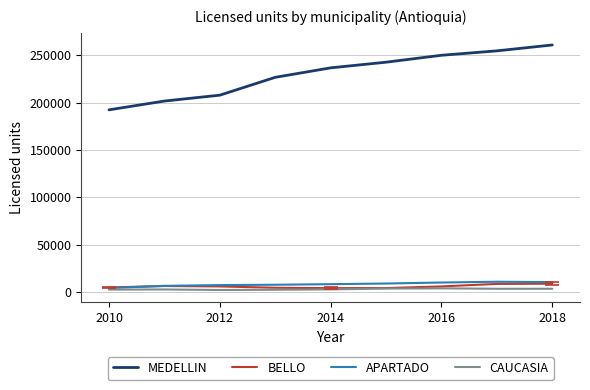

How many lines are shown in the chart?

4